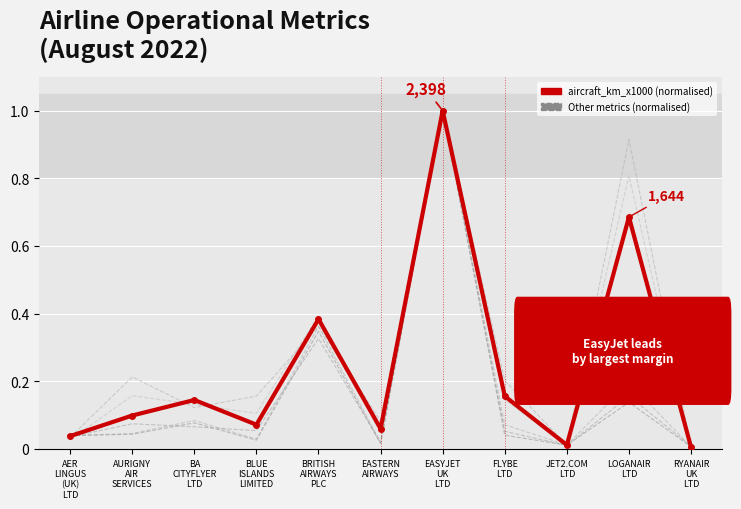

Which has a higher value, EASTERN
AIRWAYS or BLUE
ISLANDS
LIMITED?

BLUE
ISLANDS
LIMITED